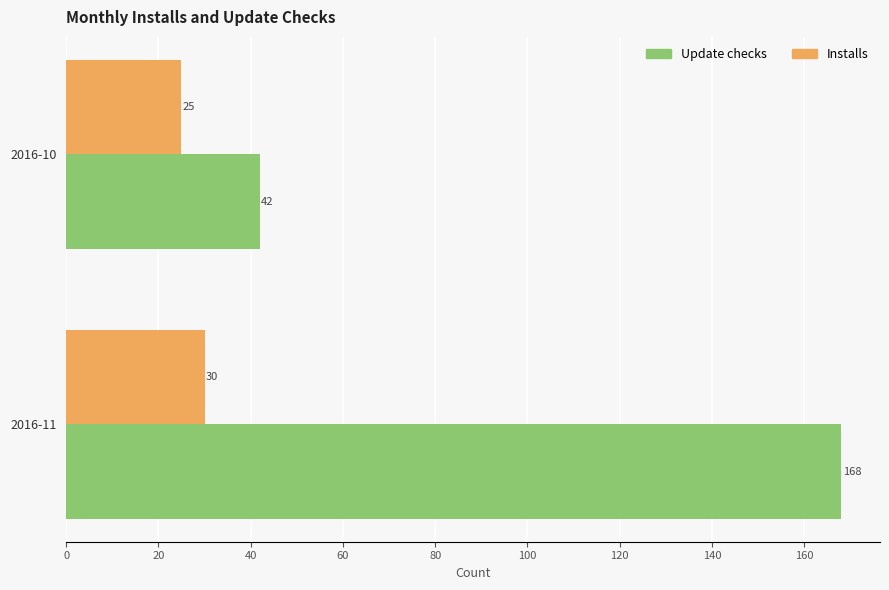

At which category does the chart reach its peak across all series?

2016-11